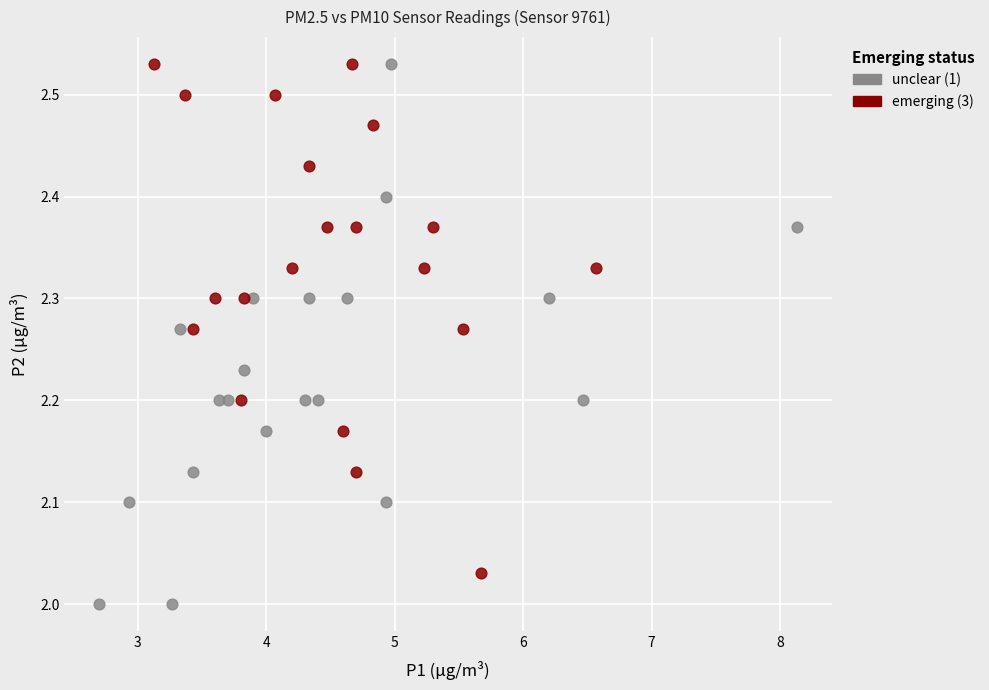

What are all the series names shown in the legend?

unclear (1), emerging (3)